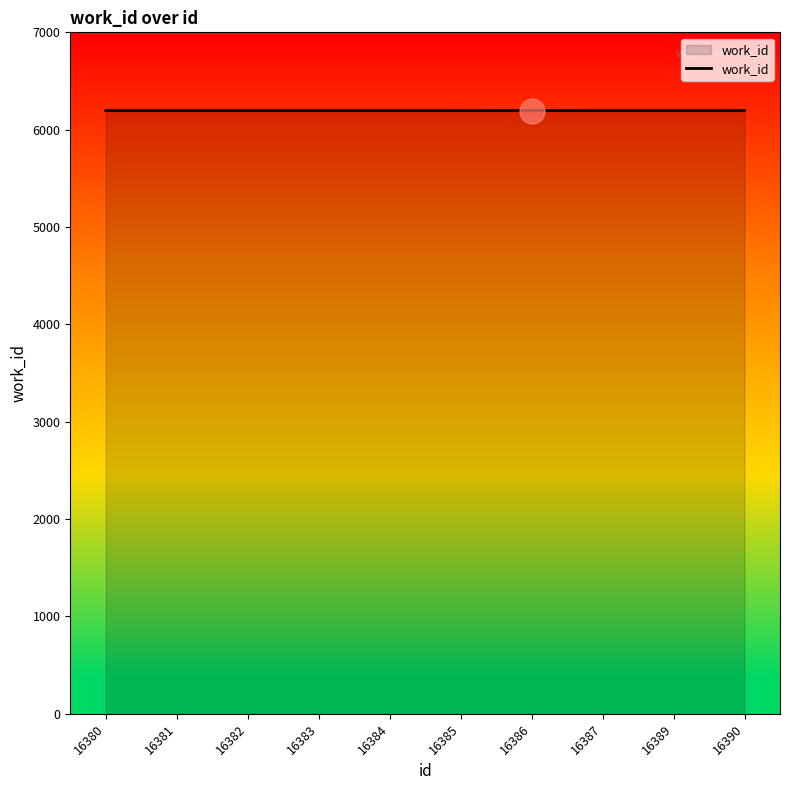

True or false: the data shows 6197 at 16386.

True